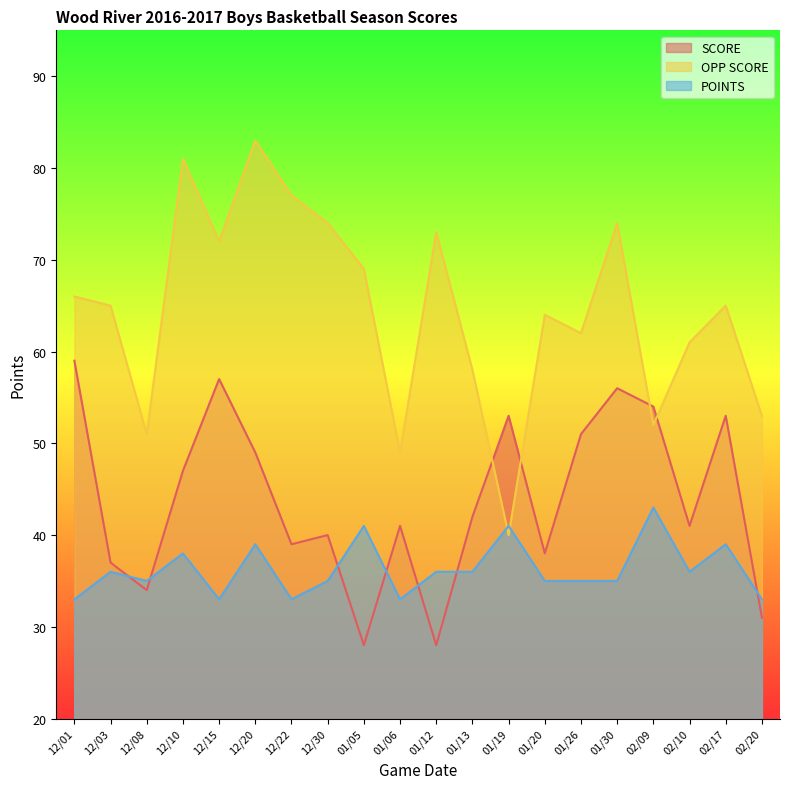

At 01/20, list the series in order from smallest to largest.

POINTS, SCORE, OPP SCORE